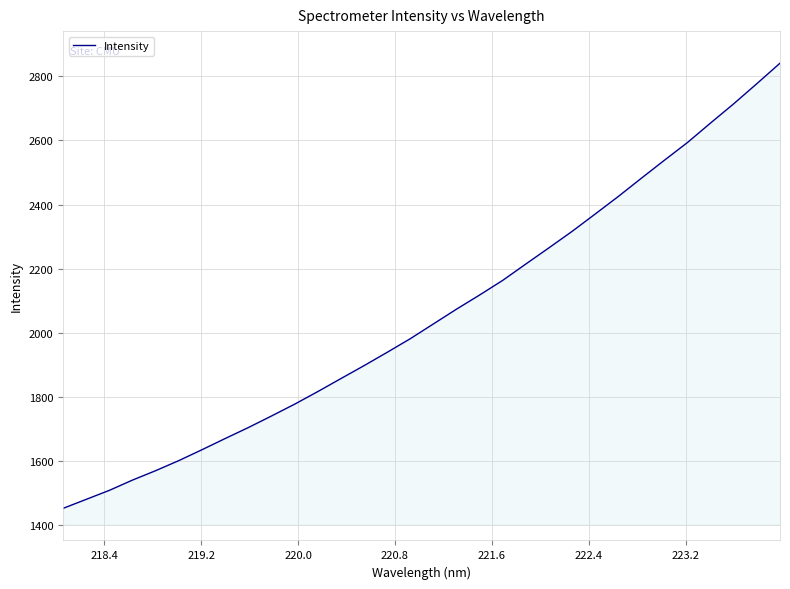

What is the difference between the maximum and minimum values?

1387.9